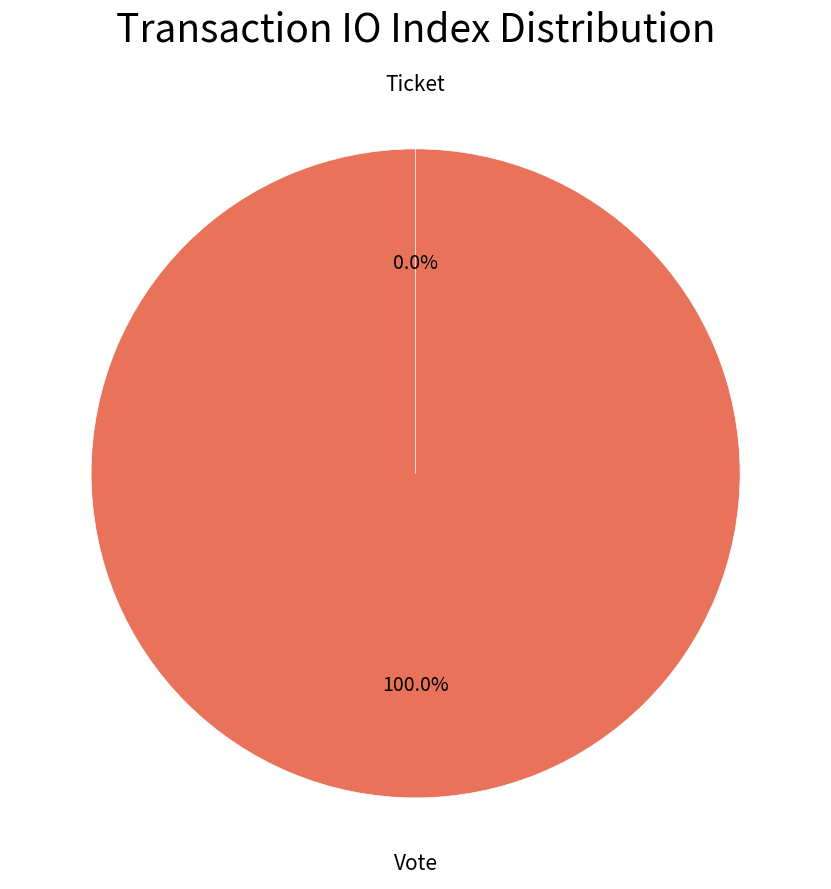

The Vote slice represents 99% of the pie. True or false?

False